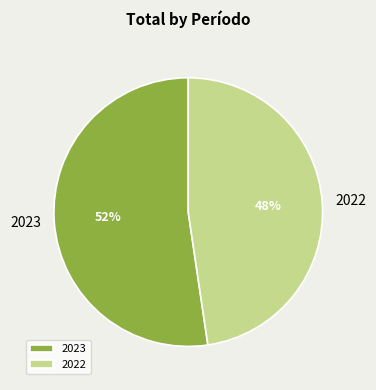

True or false: 2022 accounts for 48% of the total.

True